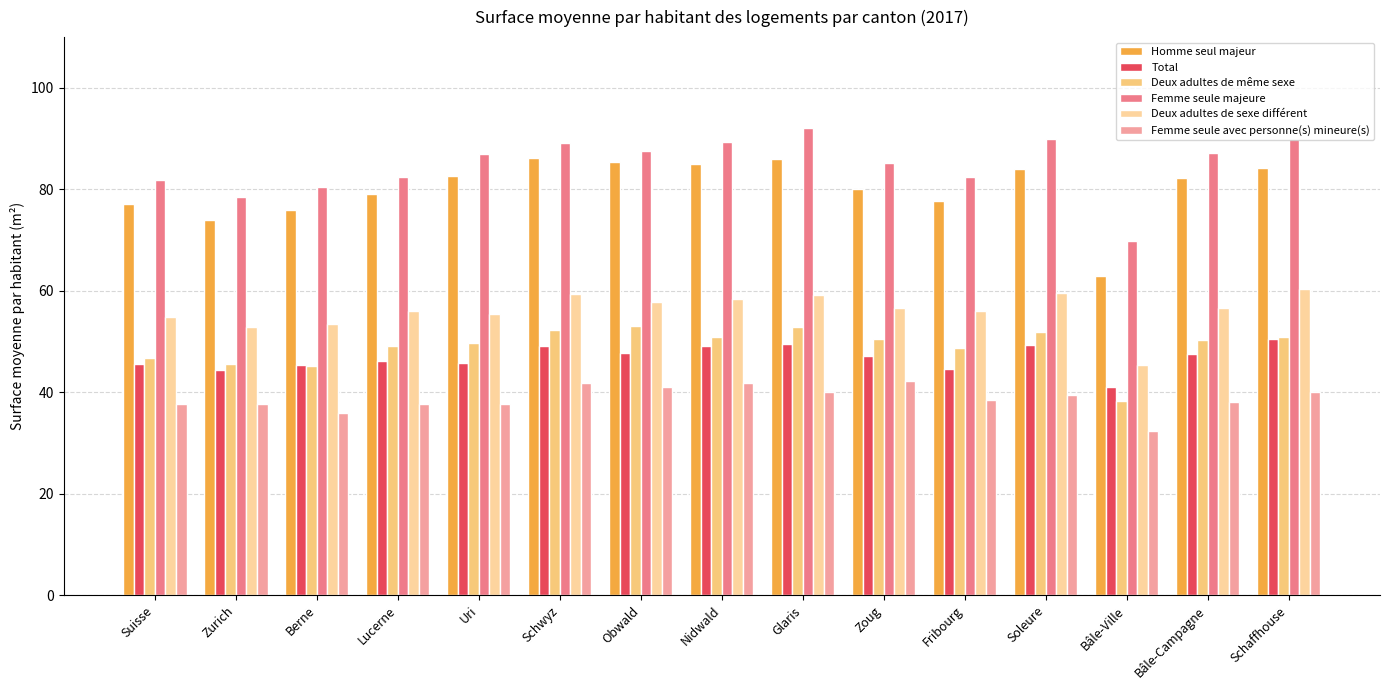

Which has a higher value, Zurich or Berne?

Berne